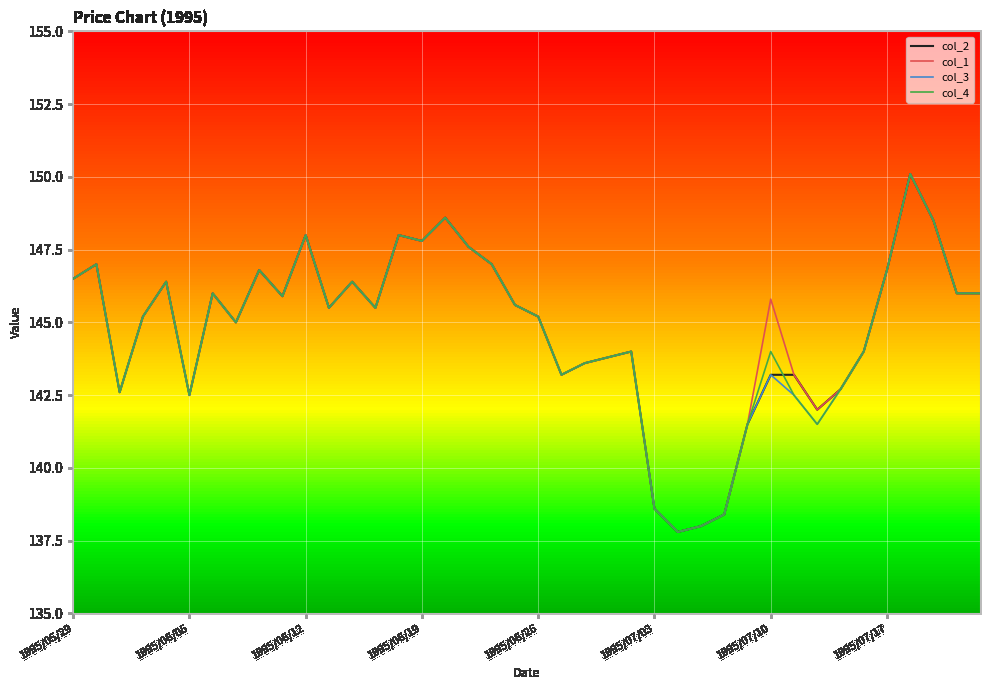

The value of col_1 at 14 is 225.2. True or false?

False